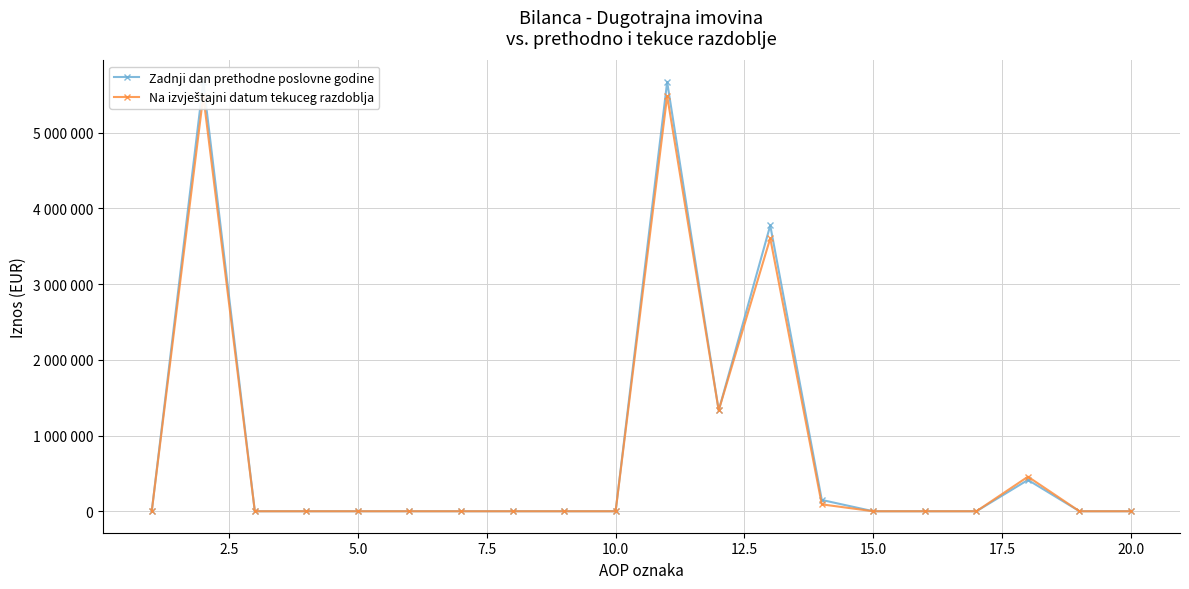

Which series has the largest total across all categories?

Zadnji dan prethodne poslovne godine